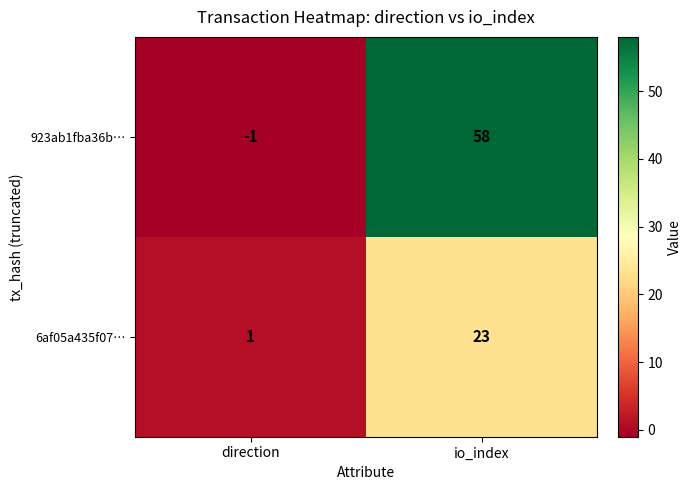

Which series changed the most between direction and io_index?

923ab1fba36b…